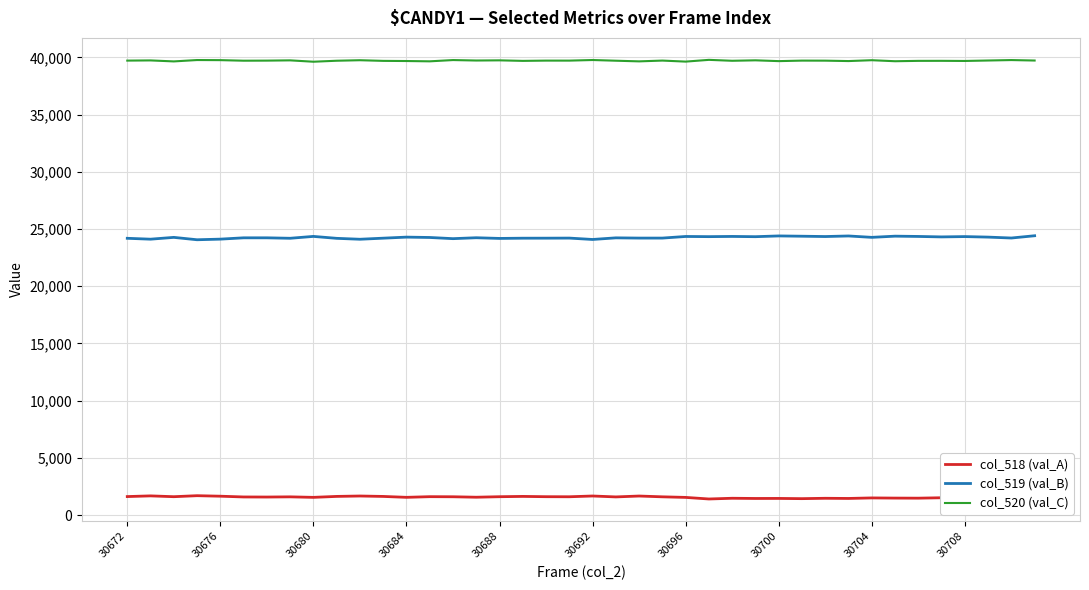

How many interior local peaks does the col_520 (val_C) series have?

15